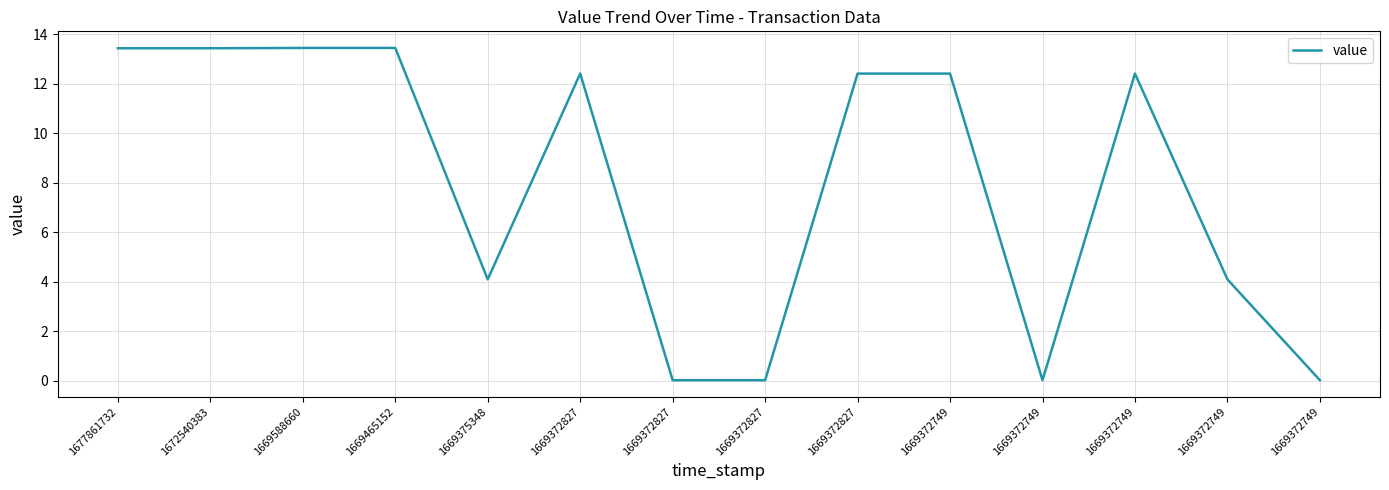

What is the greatest value displayed?

13.4